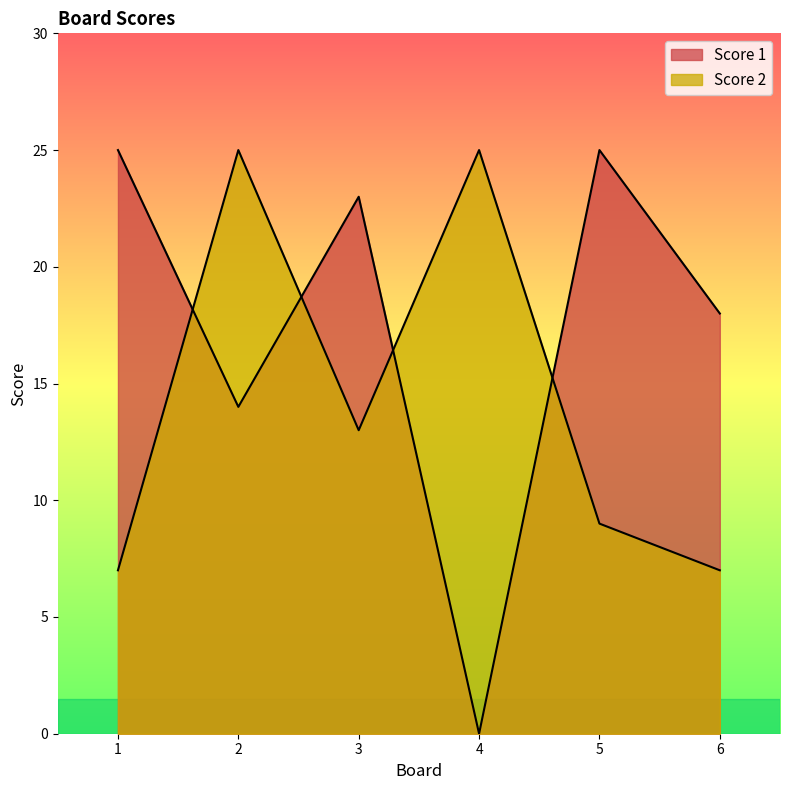

Which series changed the most between 4 and 6?

Score 1